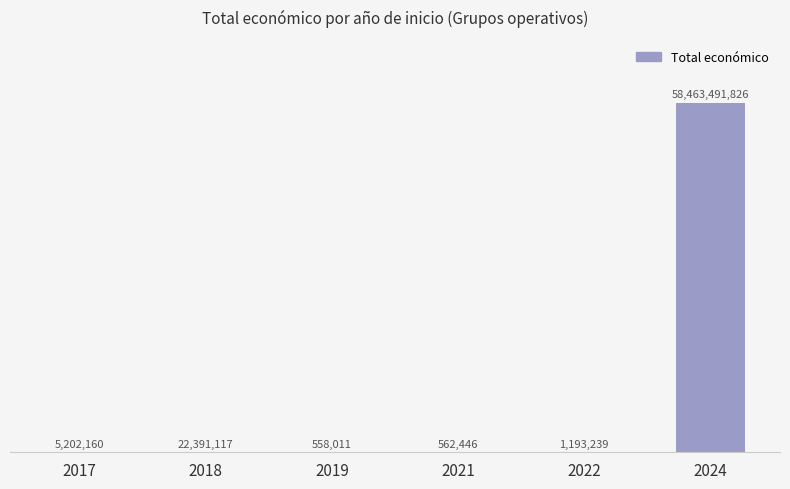

At which category does the chart reach its peak across all series?

2024